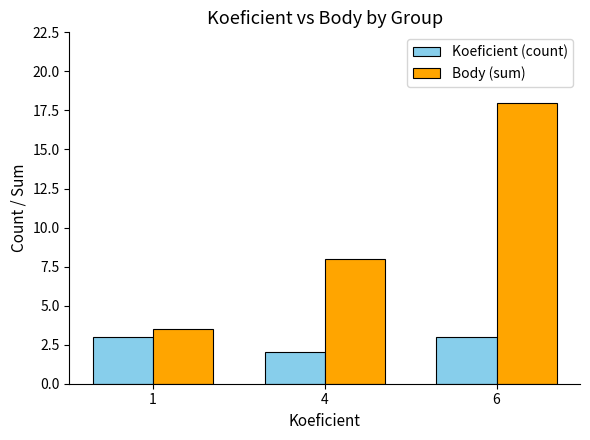

What is the difference between the maximum and minimum values in the Koeficient (count) series?

1.0